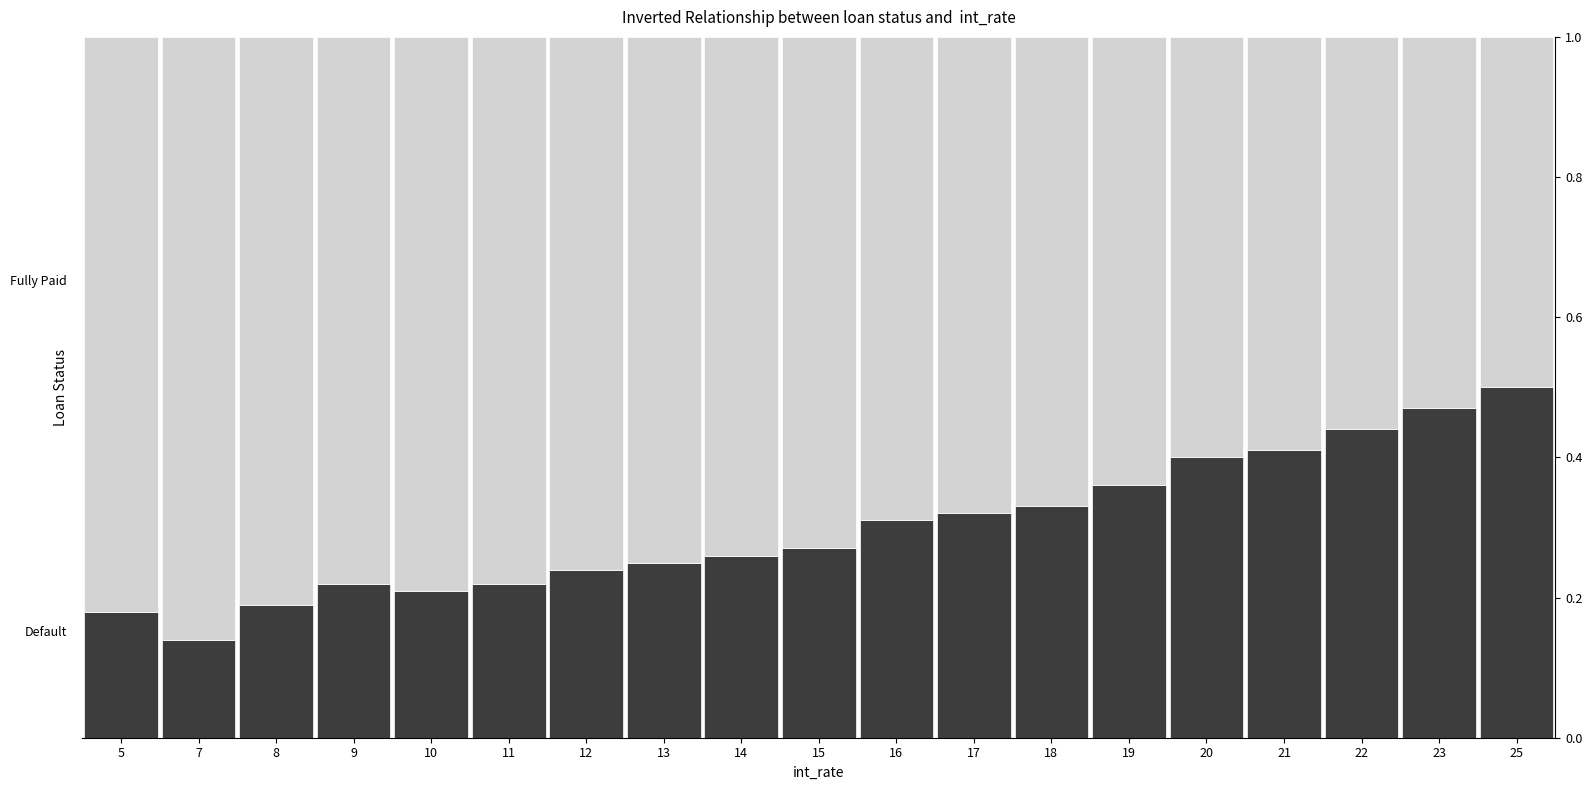

What is the total value across all series at 13?

1.0